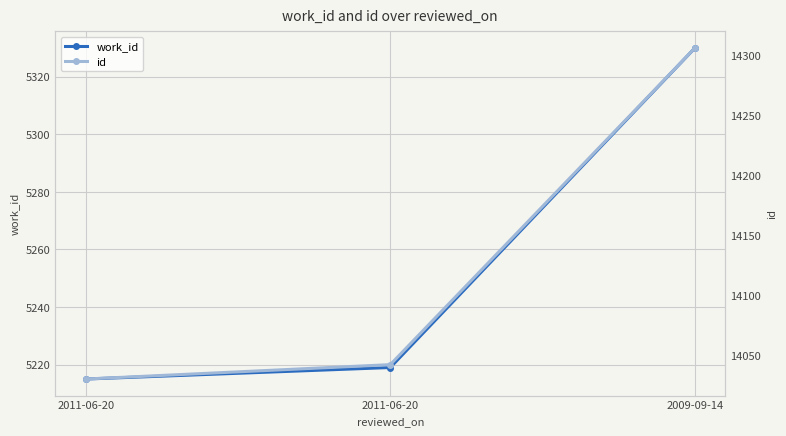

What is the value of the work_id point at the 2nd from the left?

5215